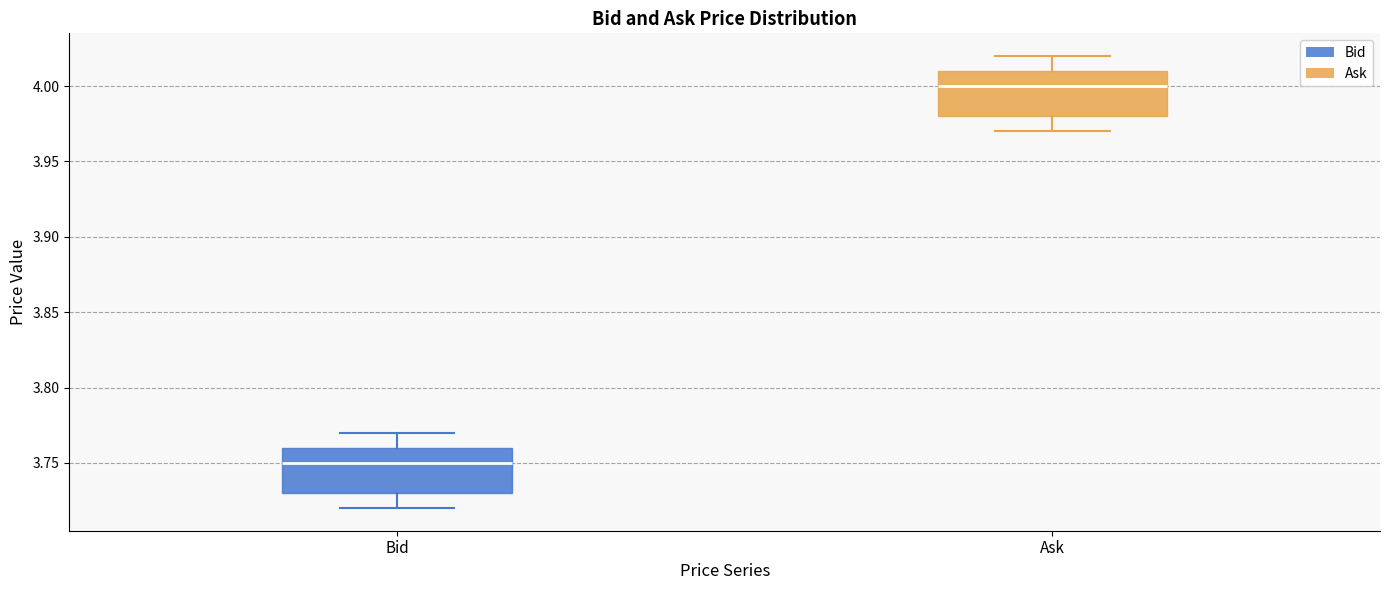

Reading left to right, read every box against the y-axis: the position of its median line, the range the box covers, and the ends of its whiskers. The values are not printed on the chart, so give them approximately, as read against the axis.

Bid: median 3.75, box 3.73 to 3.76, whiskers 3.72 to 3.77
Ask: median 4.00, box 3.98 to 4.01, whiskers 3.97 to 4.02